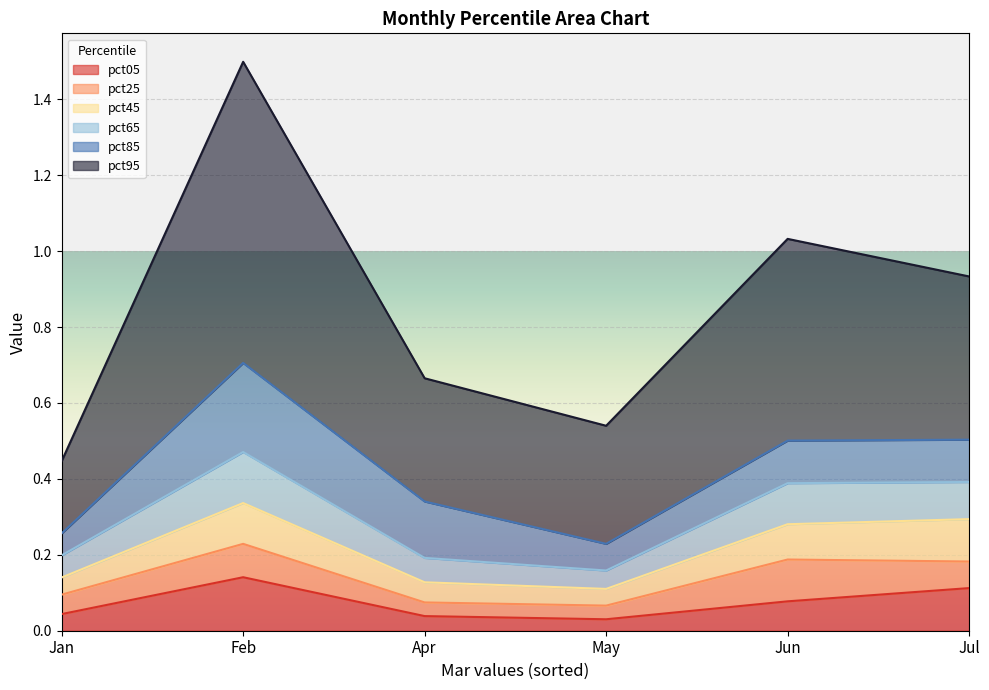

What is the average value of the pct05 series?

0.1